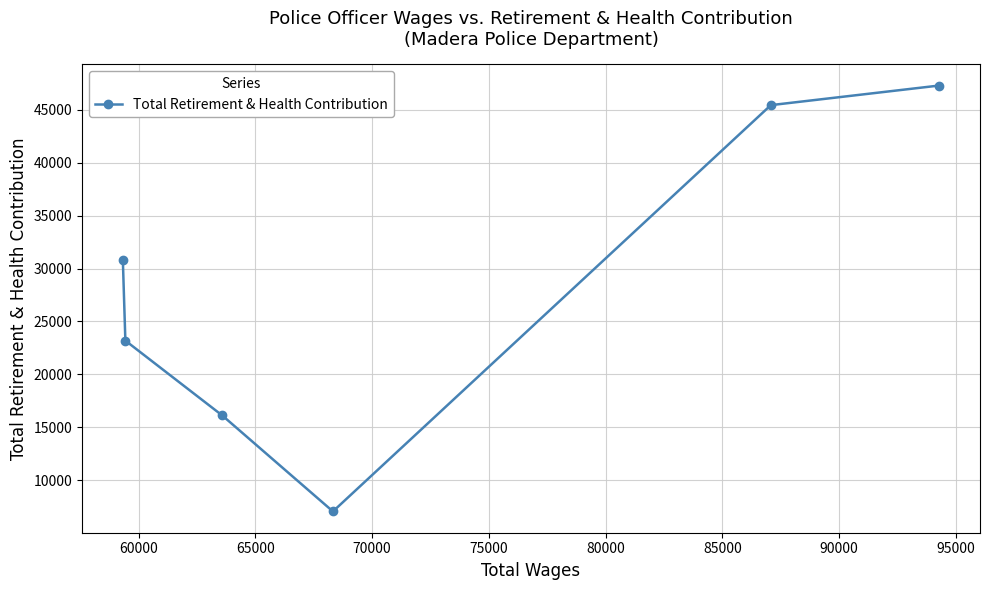

Reading left to right, what are all the values shown in this chart?

30810	23187	16113	7049	45434	47286